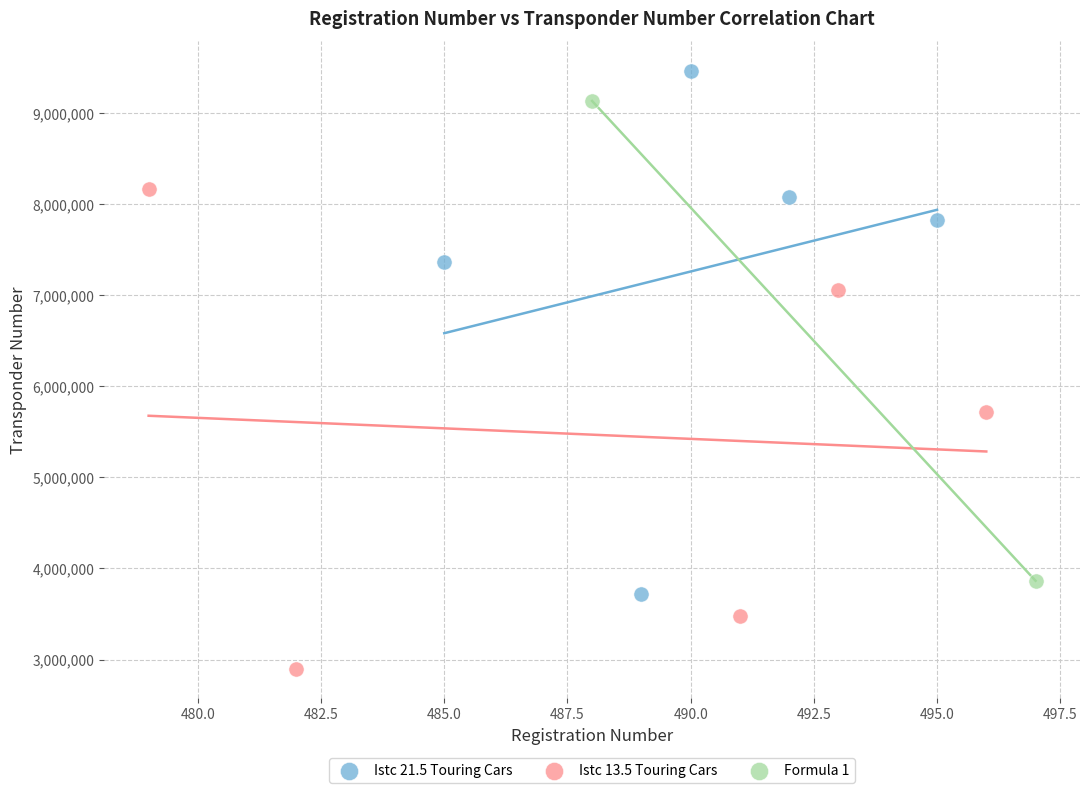

Which series reaches the maximum Y coordinate?

Istc 21.5 Touring Cars